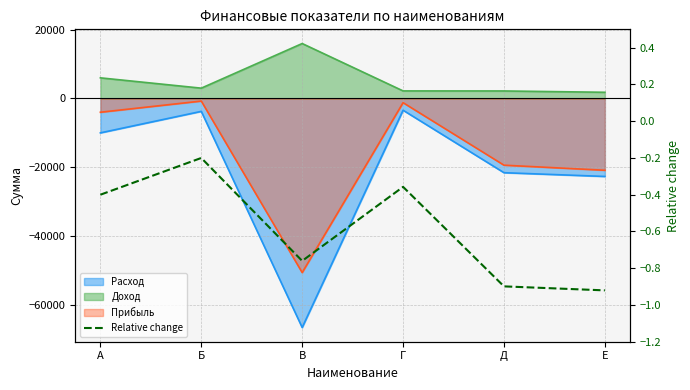

Does the chart have visible grid lines?

Yes